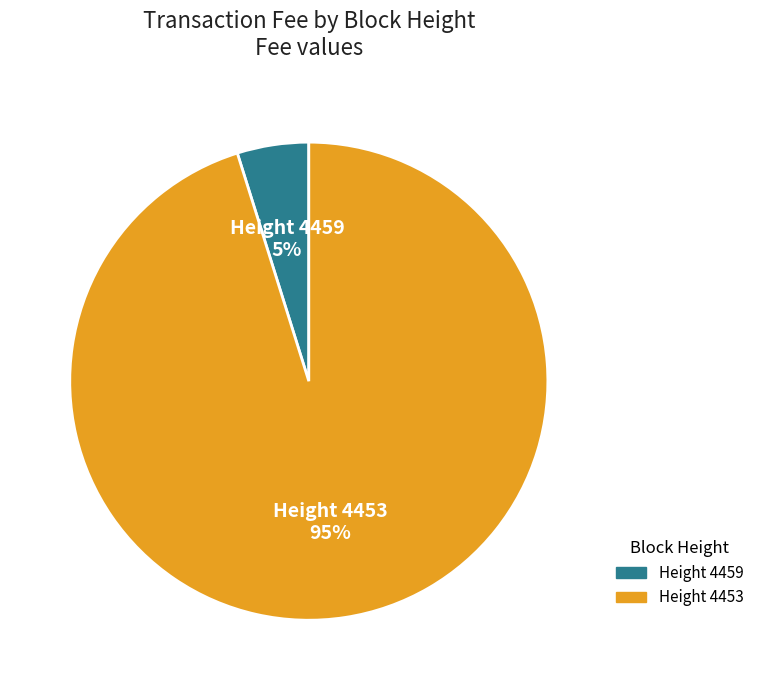

To the nearest percent, what percentage of the pie is Height 4453?

95%